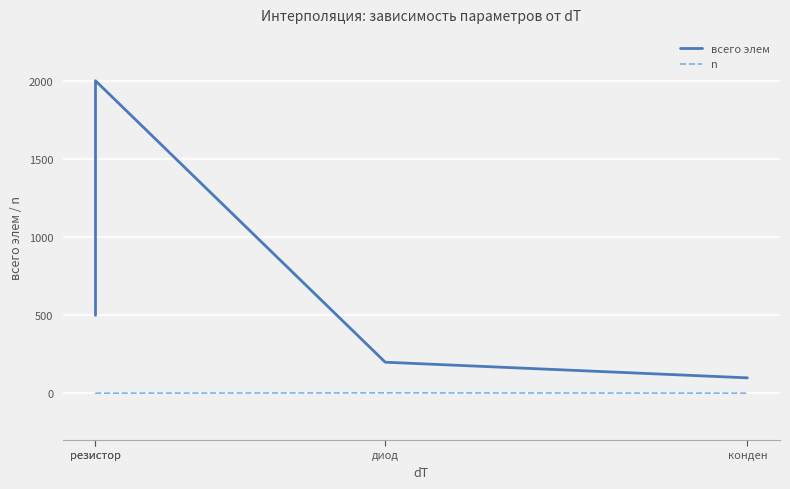

What is the difference between the highest and lowest values at конден?

98